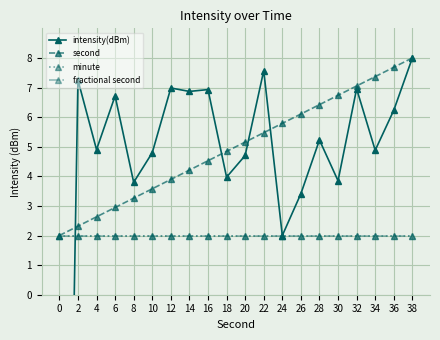

What is the sum of the intensity(dBm) values at 30 and 22?

11.4